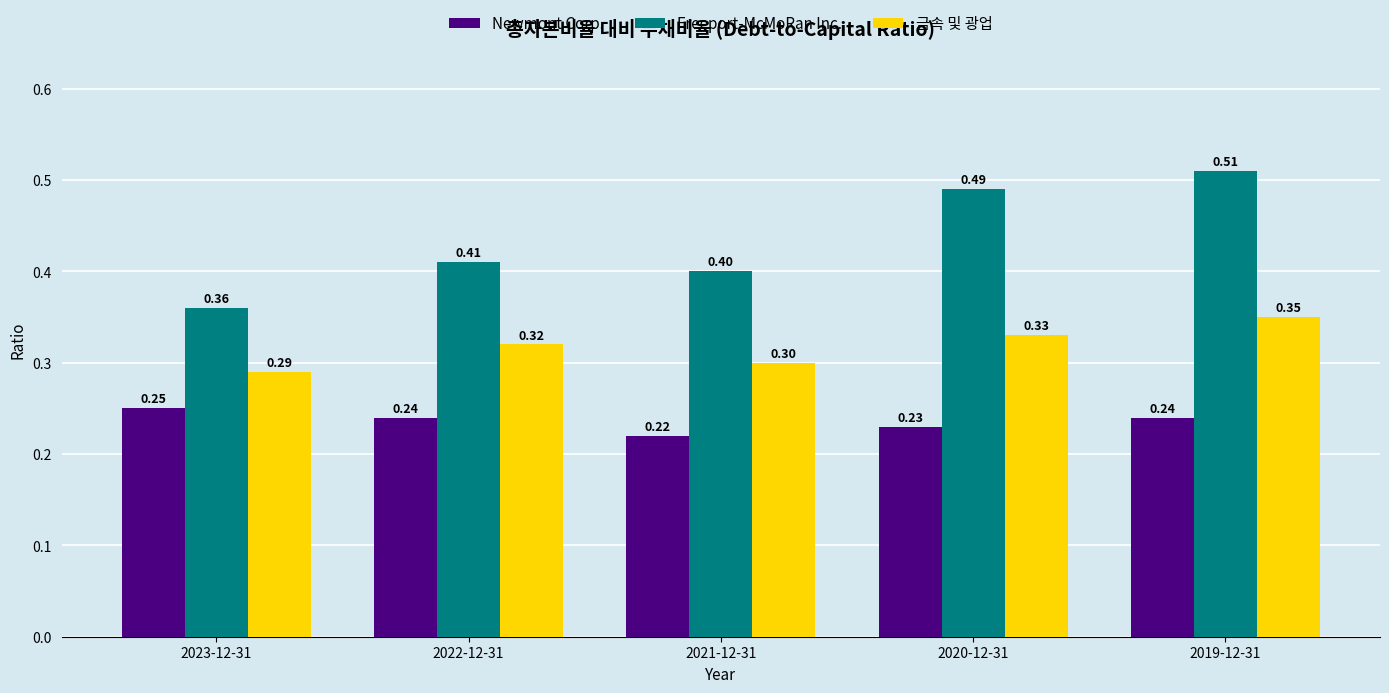

What is the label of the 5th bar from the right?

2023-12-31